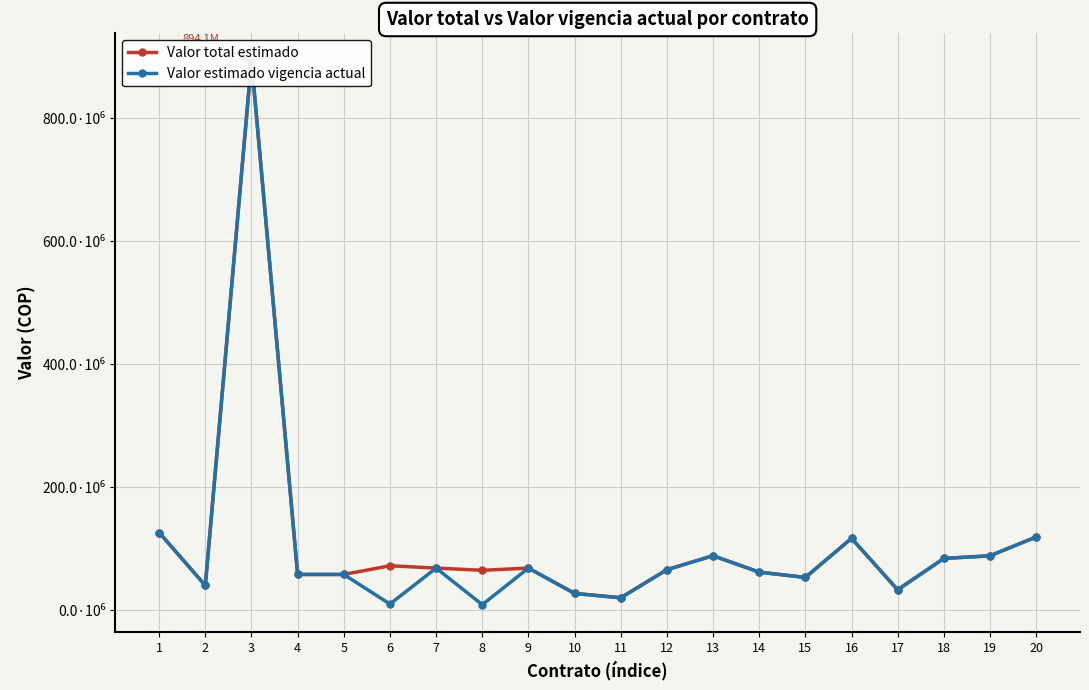

What is the value of the Valor estimado vigencia actual point at the 11th from the left?

20000000